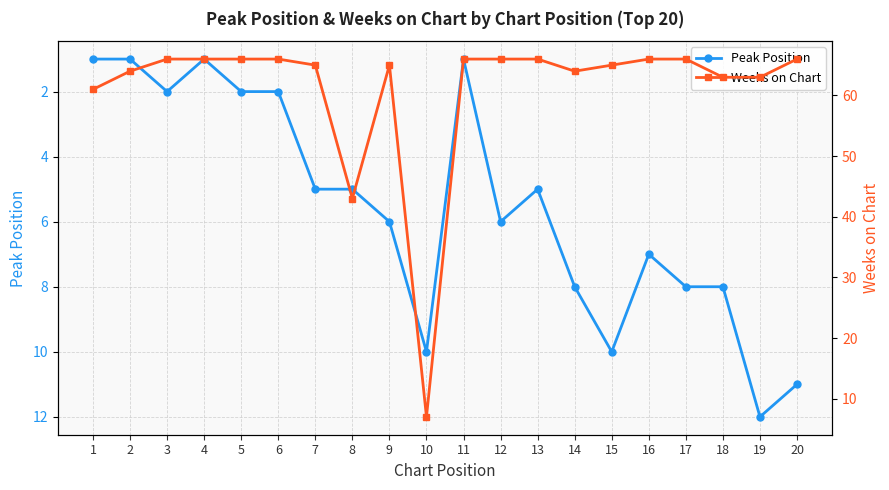

What is the difference between the second highest and minimum values in the Peak Position series?

10